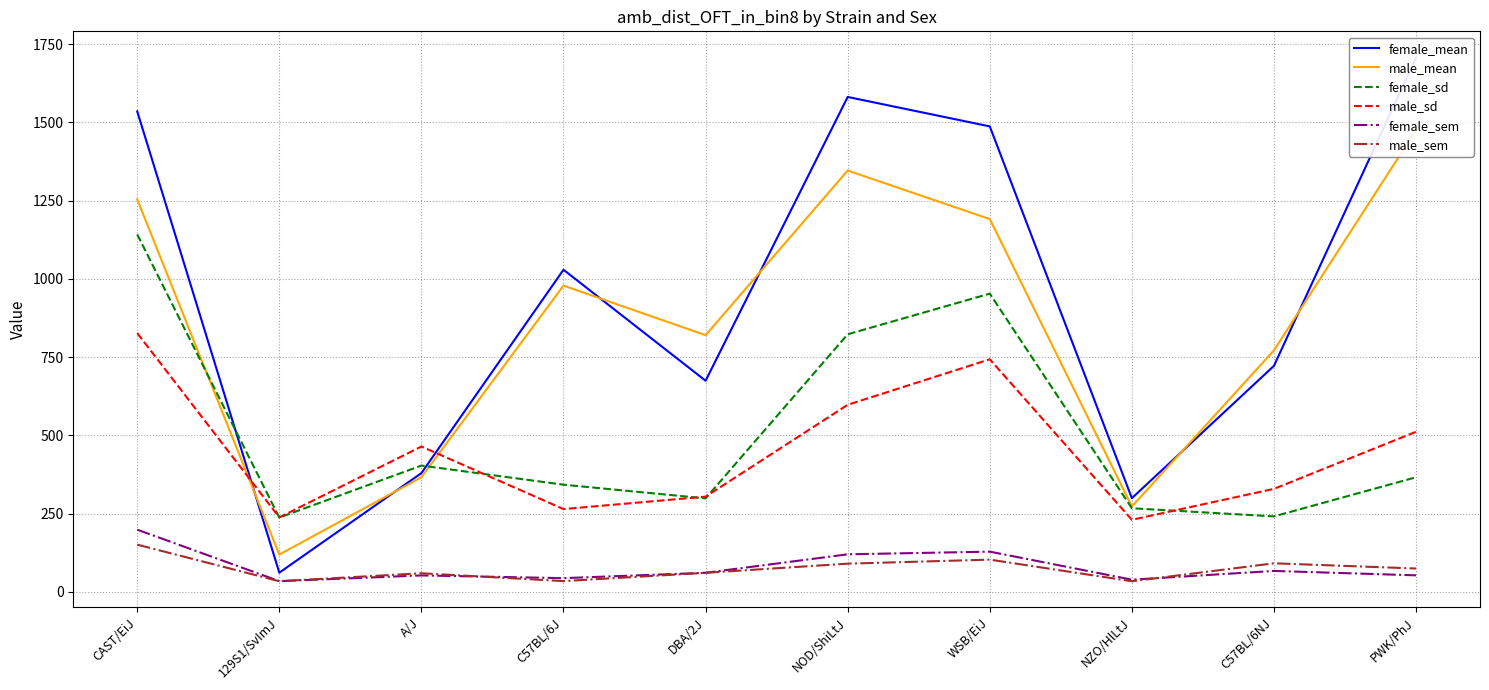

At which category does the chart reach its minimum across all series?

NZO/HlLtJ